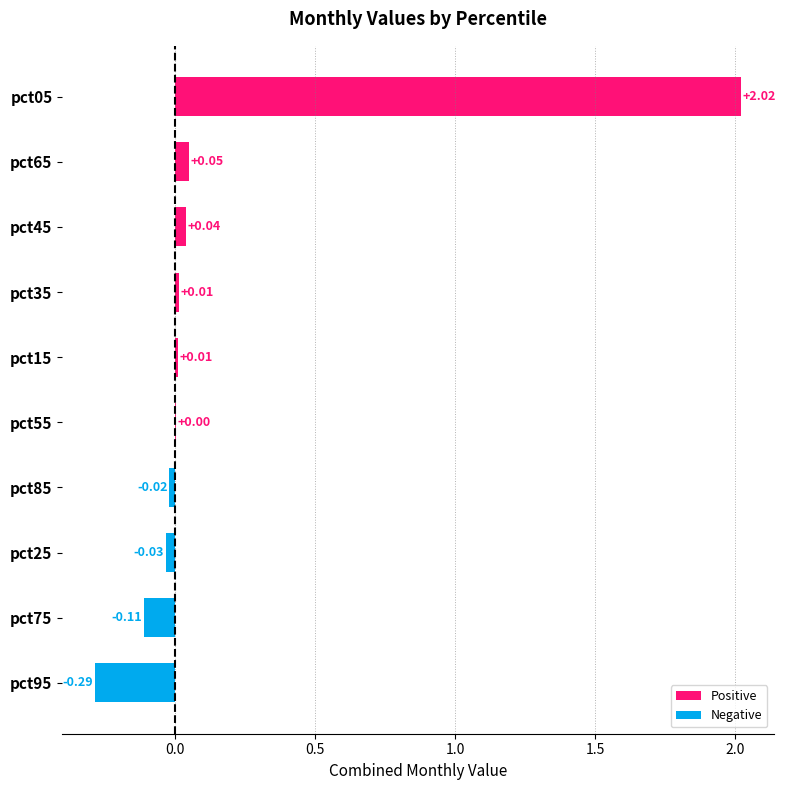

What is the change in value from pct95 to pct35?

+0.3